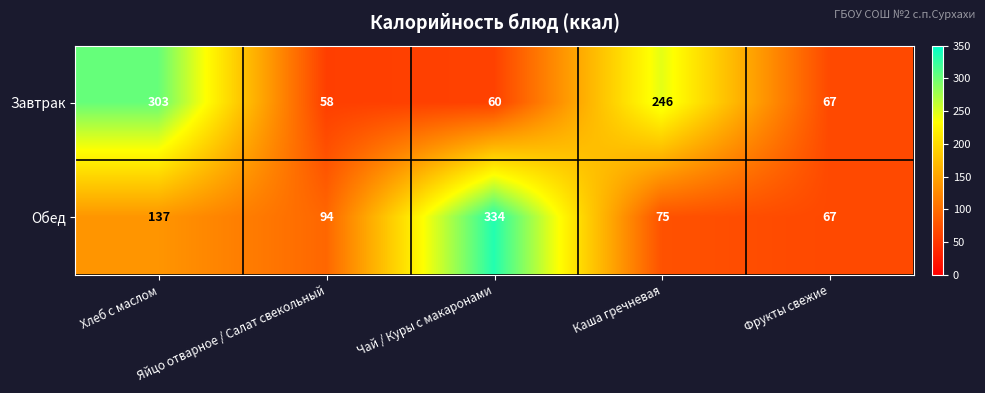

At which label is Завтрак closest to 180?

Каша гречневая